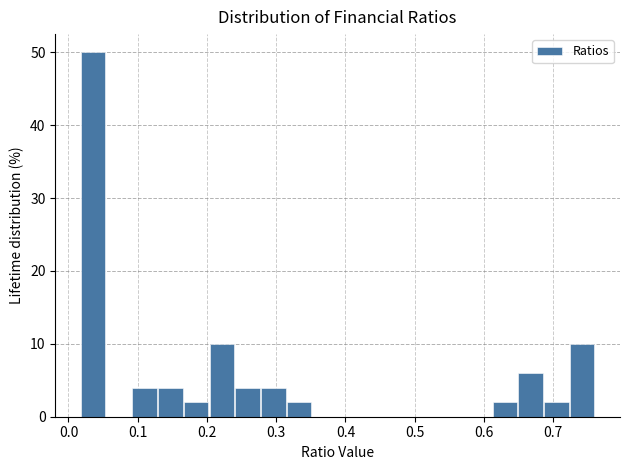

Read against the x-axis, roughly where is the centre of the tallest bar?

0.04